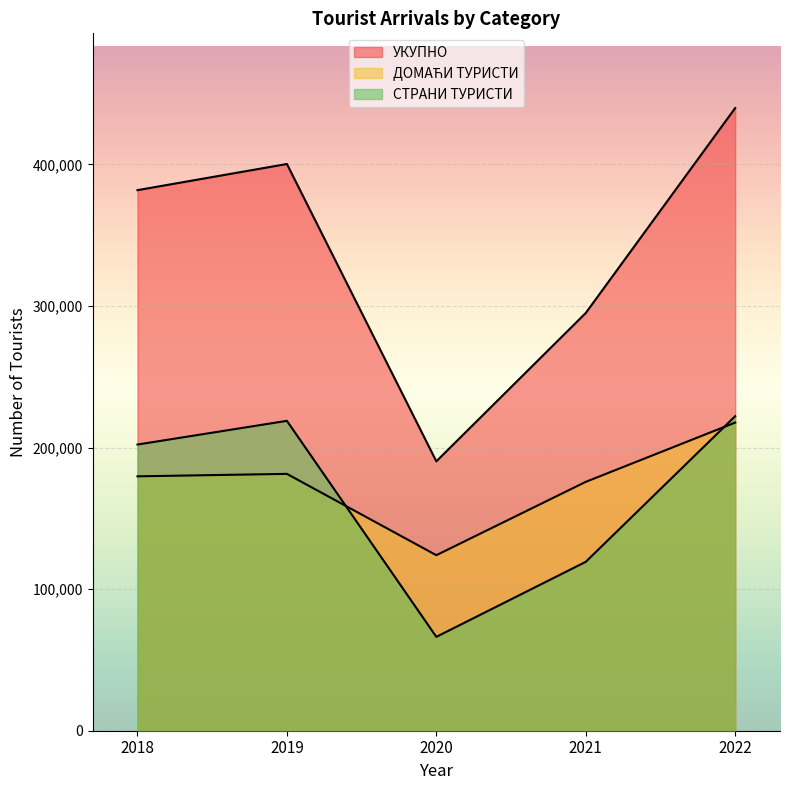

True or false: УКУПНО has a value of 579393 at 2022.

False